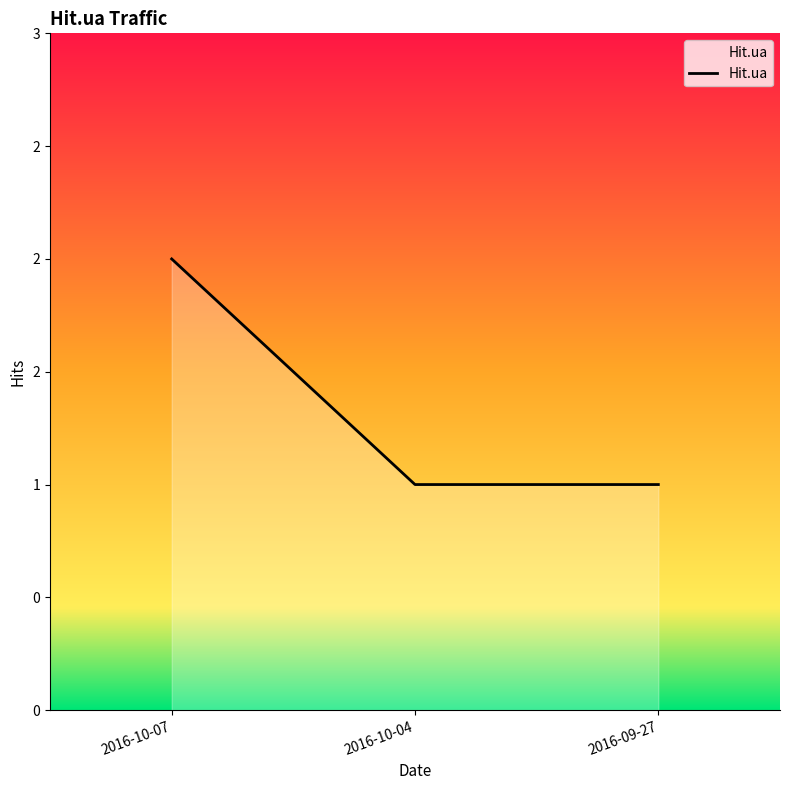

Is this an area chart (filled region under the line)?

Yes